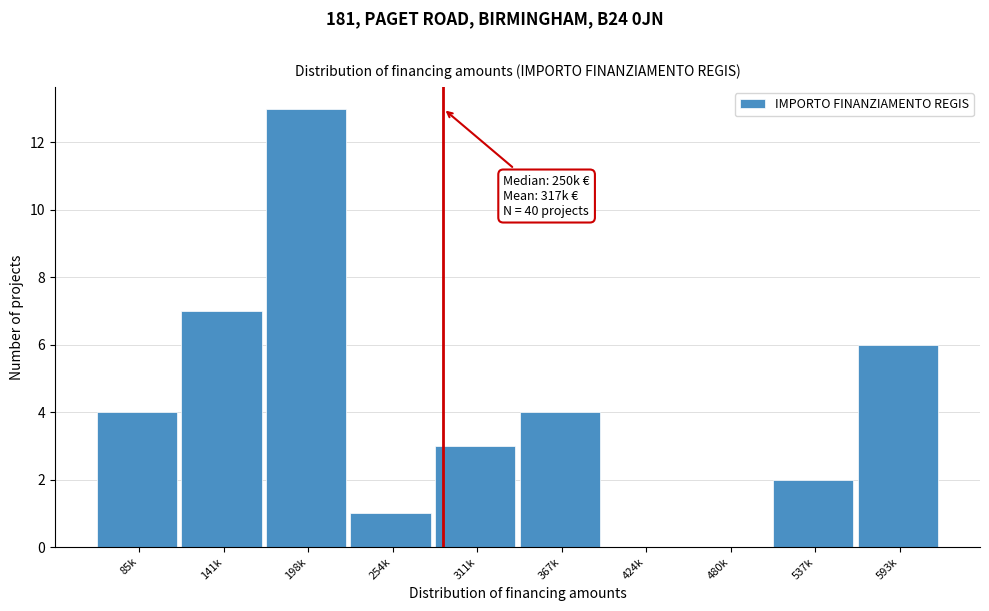

Which category has the highest value across all series?

198k